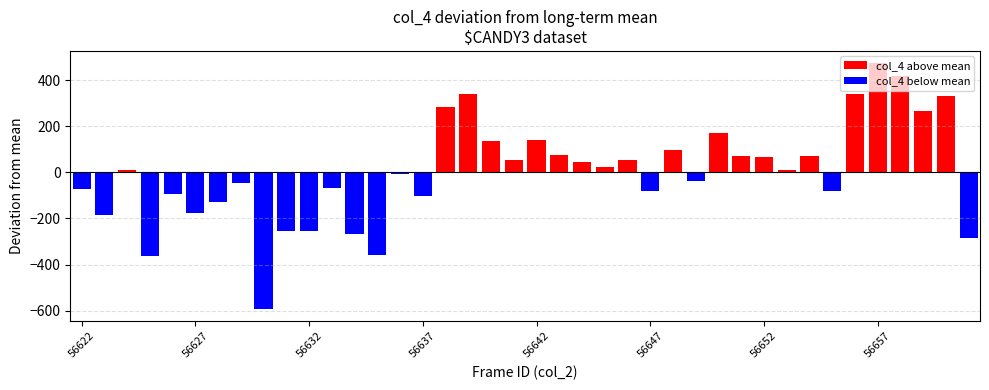

At which label is col_4 closest to 10562?

56633